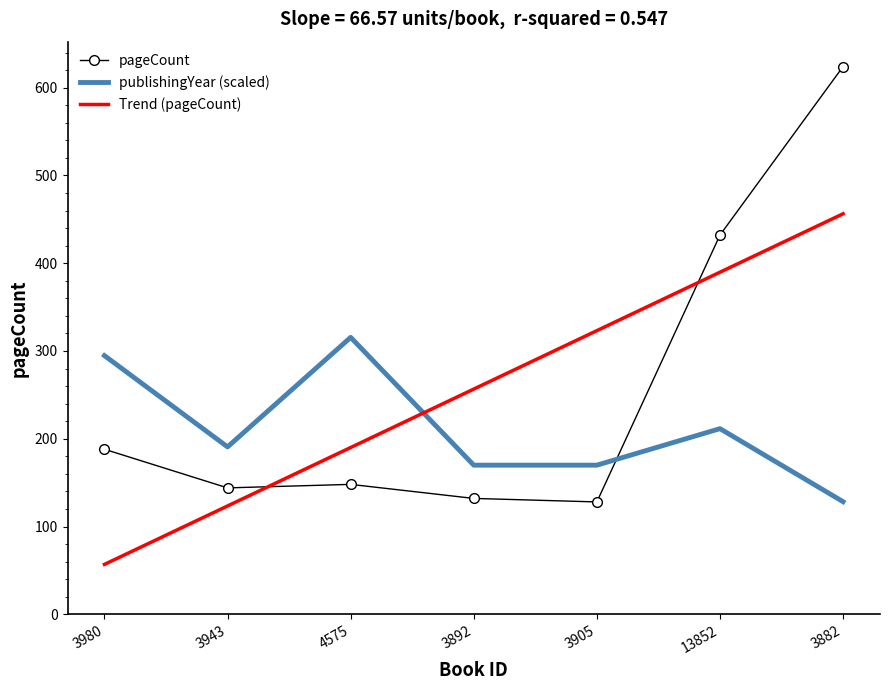

Which series changed the most between 3943 and 13852?

pageCount